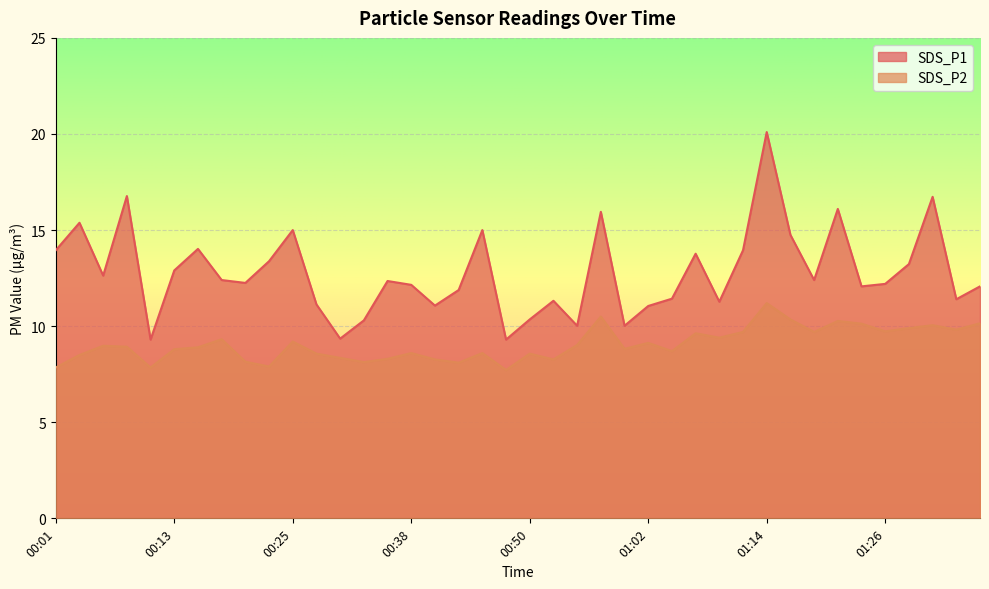

Where is the first local minimum for SDS_P1?

00:06